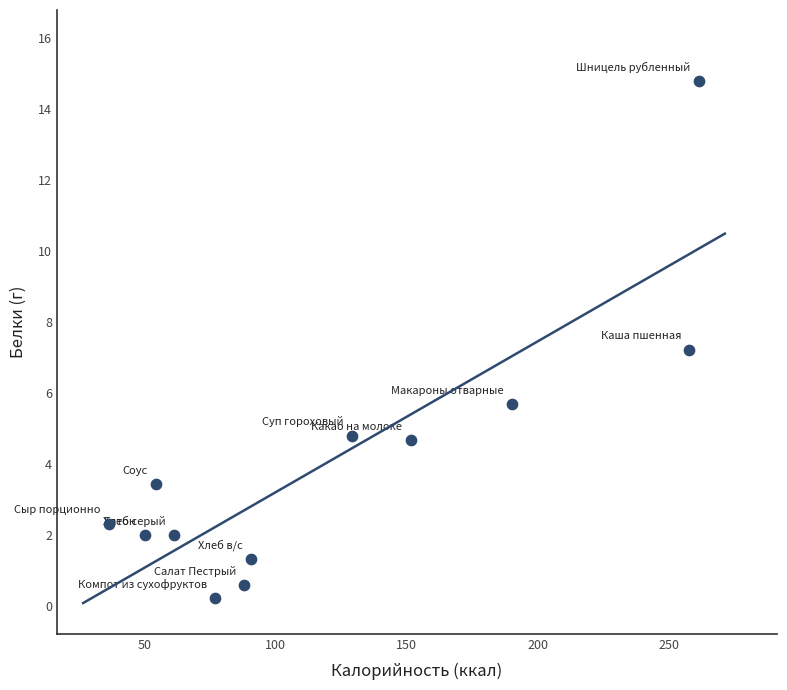

What Y value in the scatter plot is closest to 7?

7.2